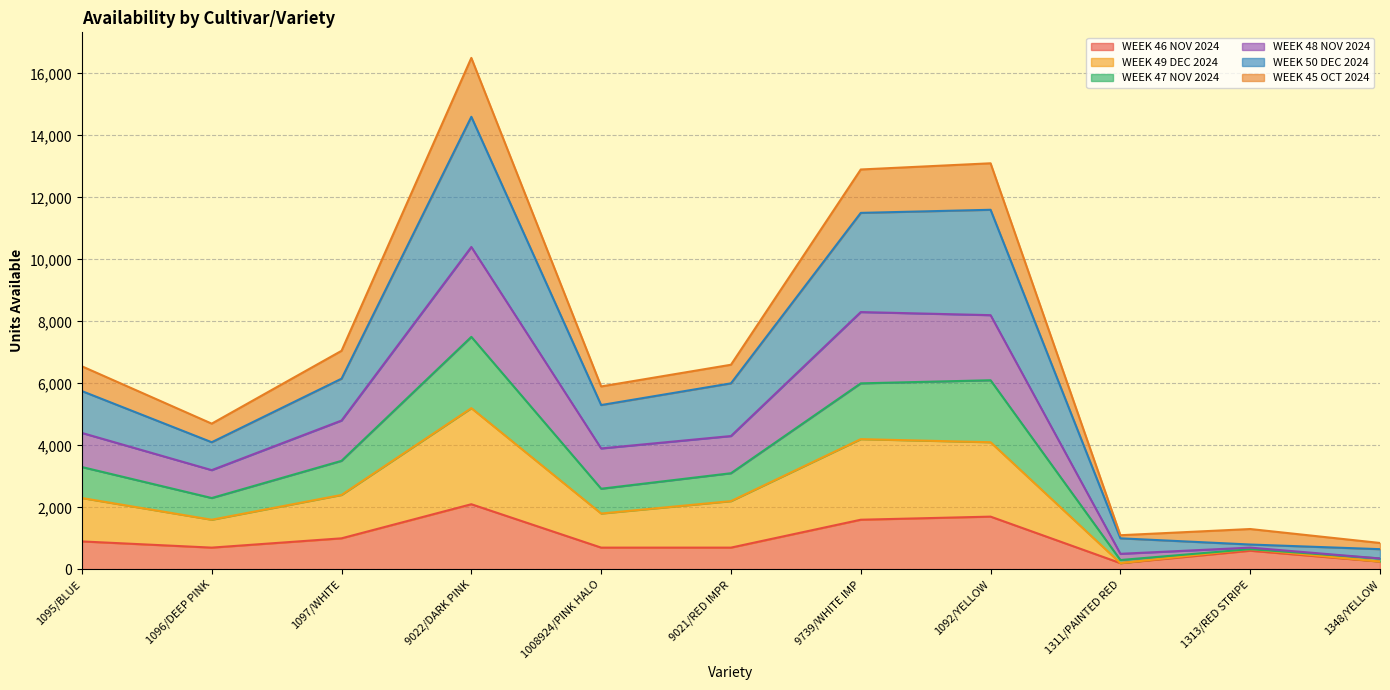

What is the minimum value for WEEK 46 NOV 2024?

200